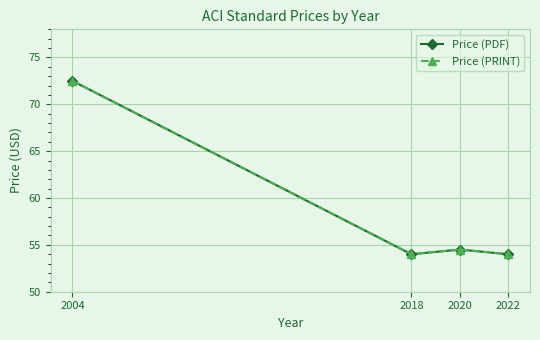

What is the sum of all Price (PDF) values?

235.0